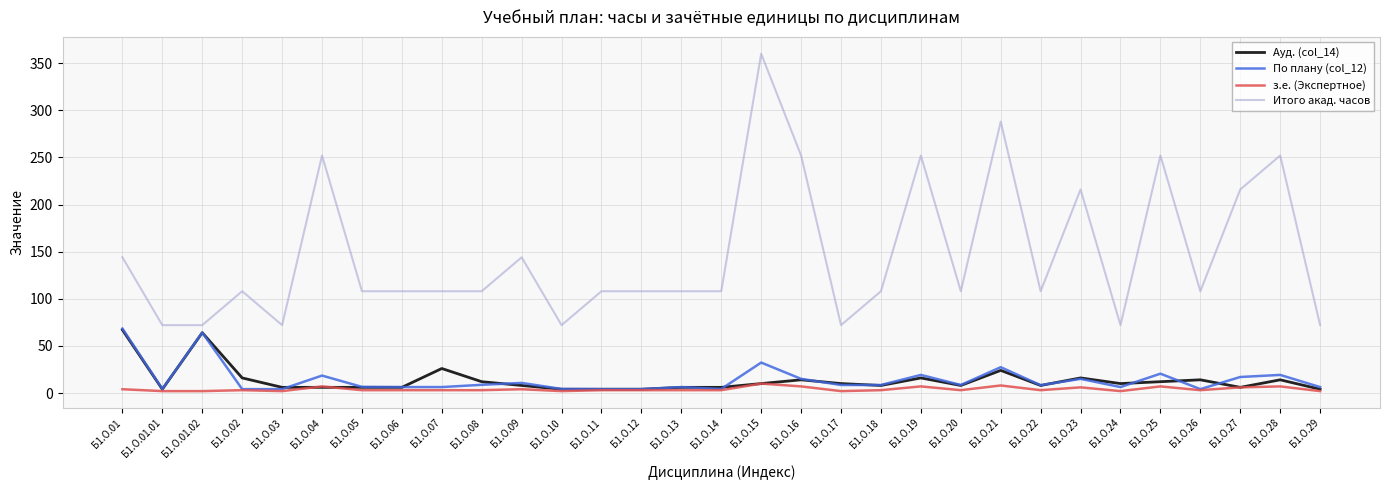

How many Итого акад. часов values are between 108 and 216?

17